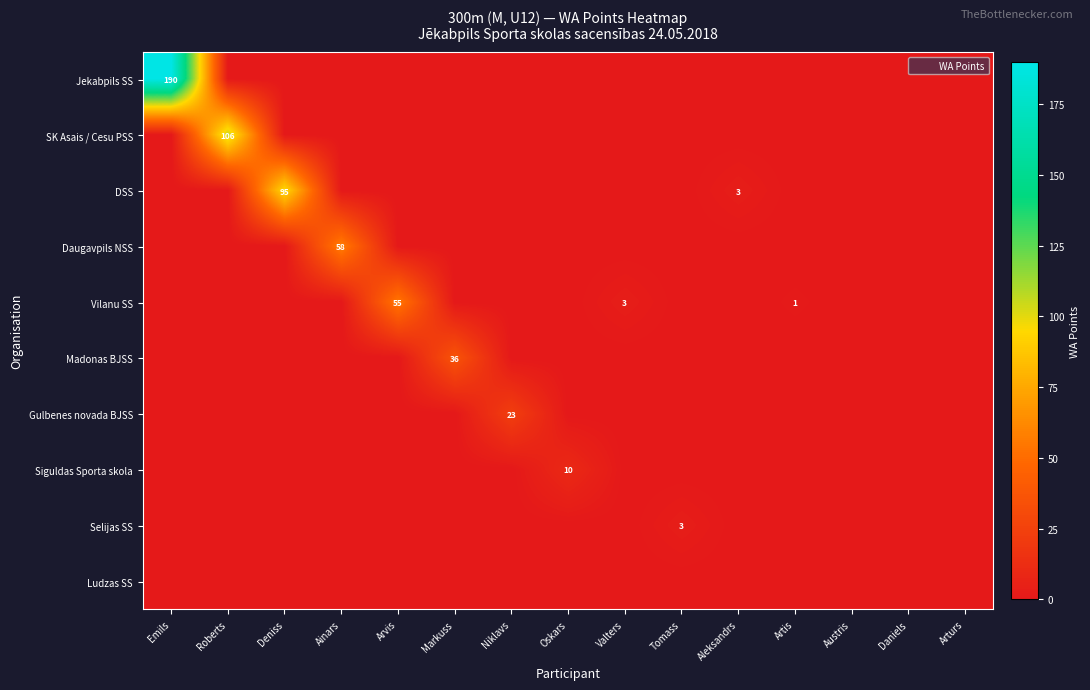

Which series has the largest total across all categories?

row_0